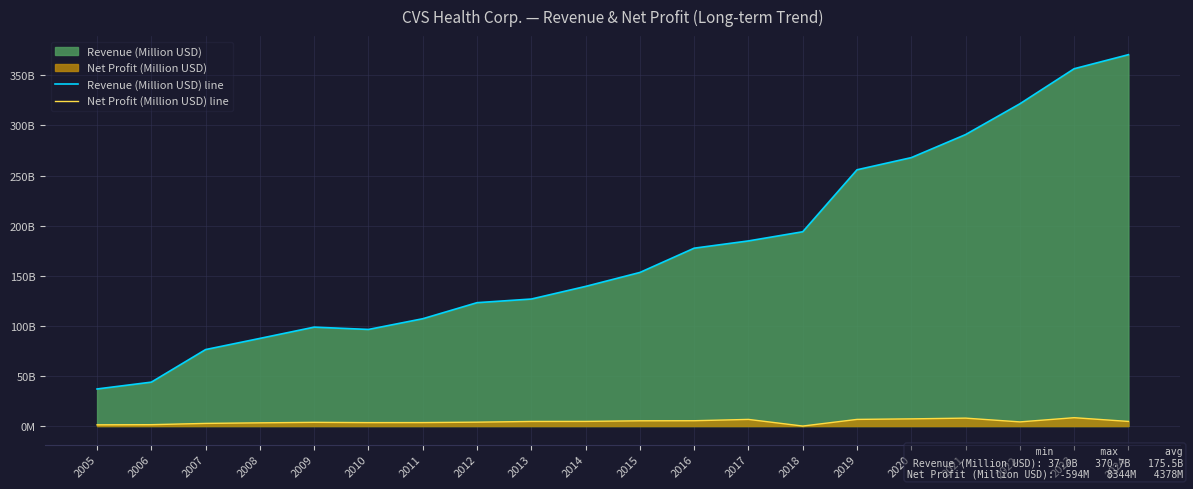

True or false: Net Profit (Million USD) line and Revenue (Million USD) line cross at least once.

False